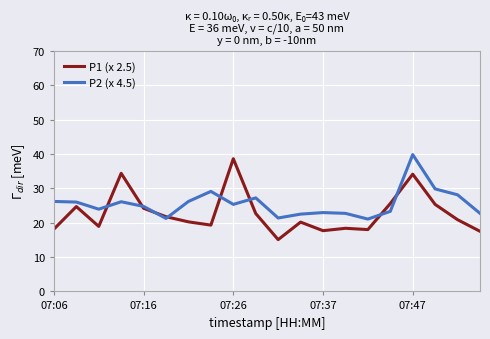

What is the maximum value shown in the chart?

39.8